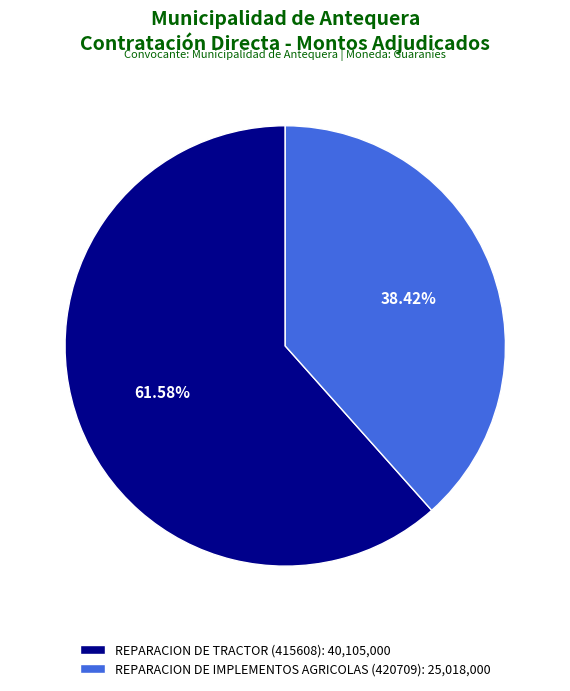

Is it true that REPARACION DE TRACTOR (415608) is 62% of the pie?

True